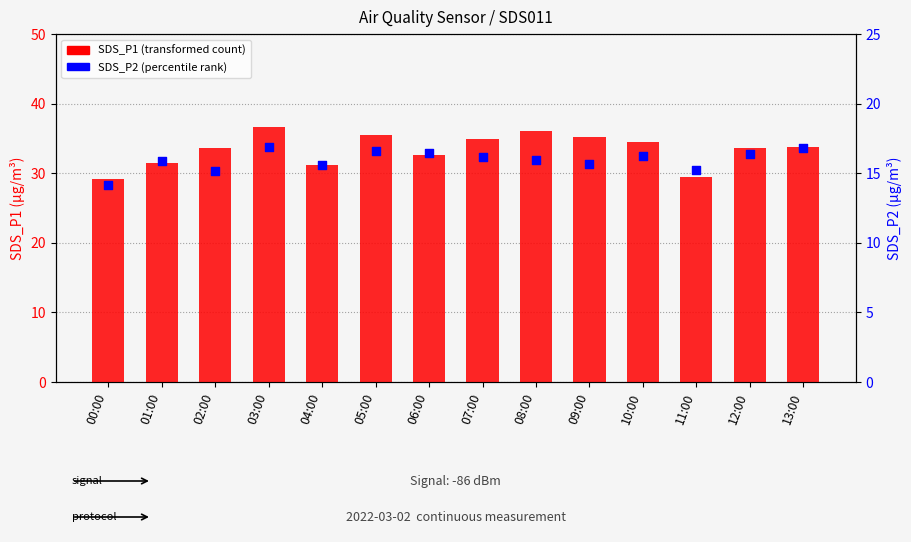

Is the value of SDS_P1 at 06:00 greater than the value of SDS_P2 at 04:00?

Yes